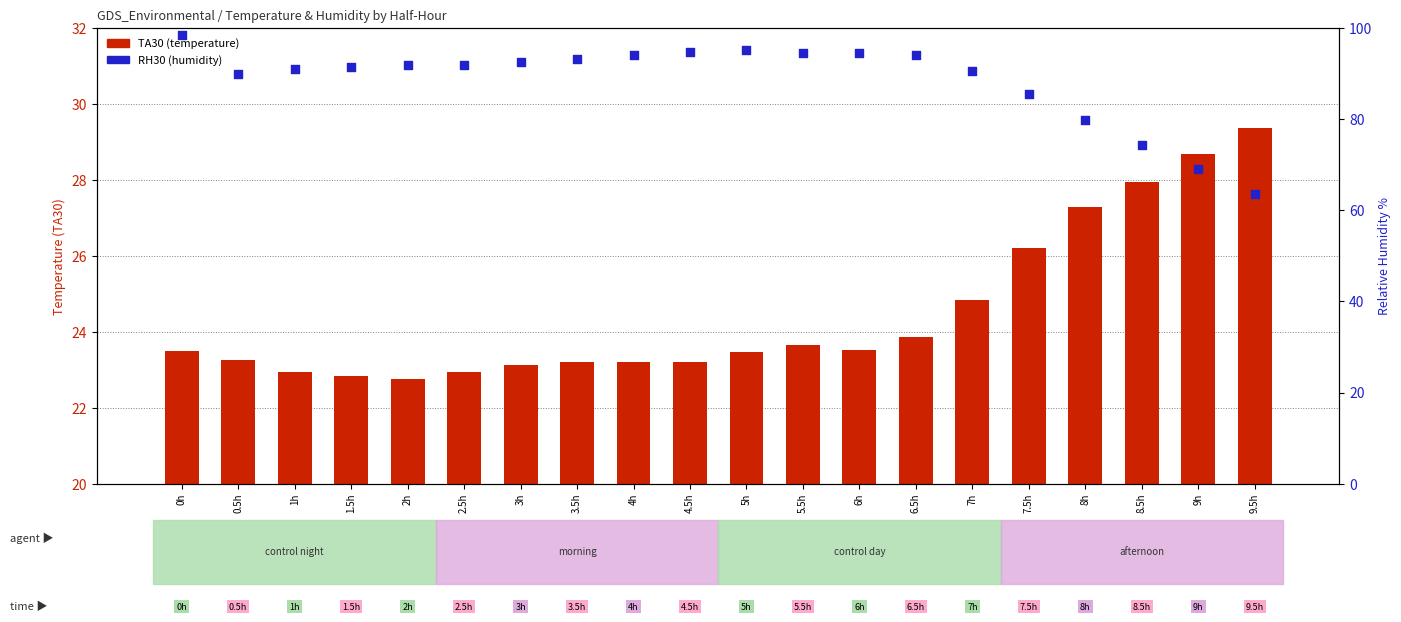

Which series contains the highest Y value?

RH30 (humidity)